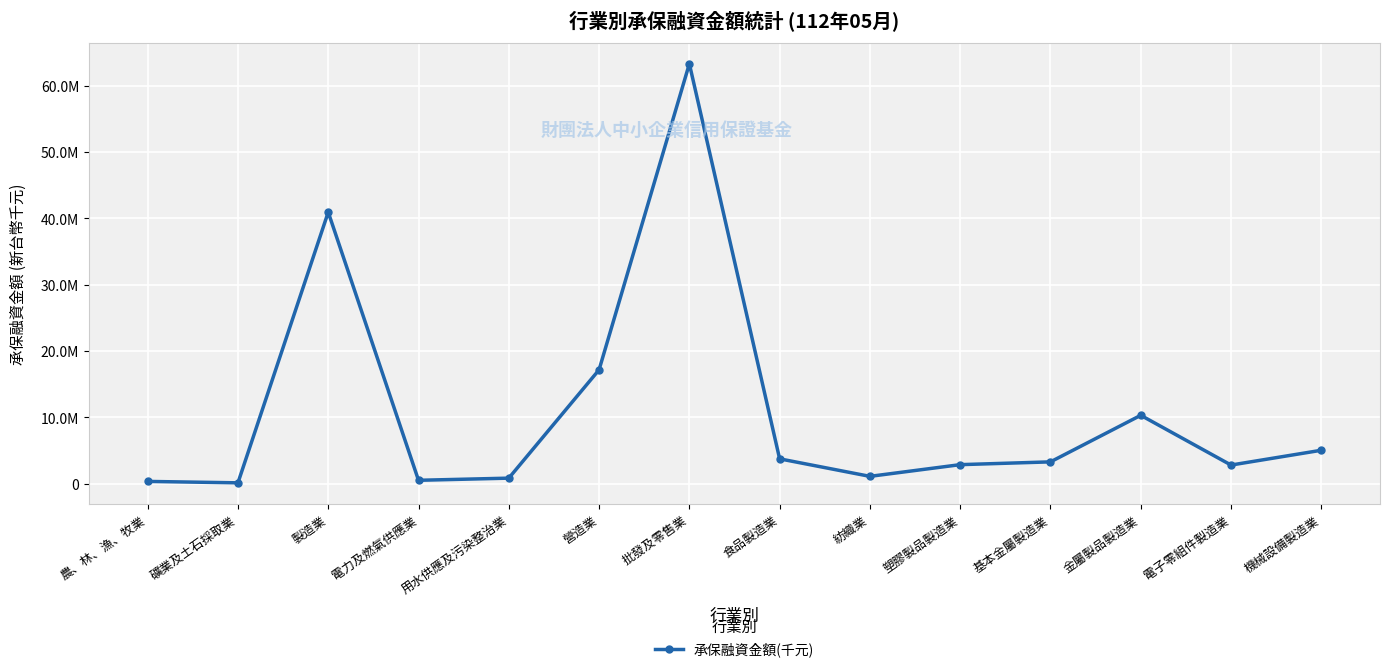

What is the value of the 1st point from the left?

363336